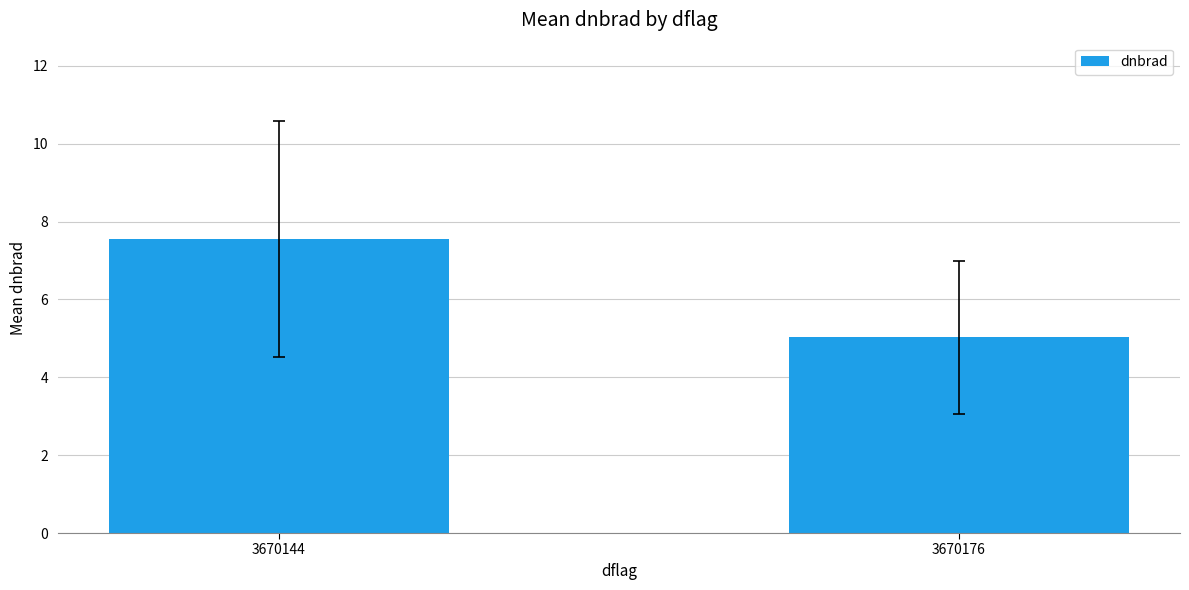

What is the value of the 2nd bar from the left?

5.0